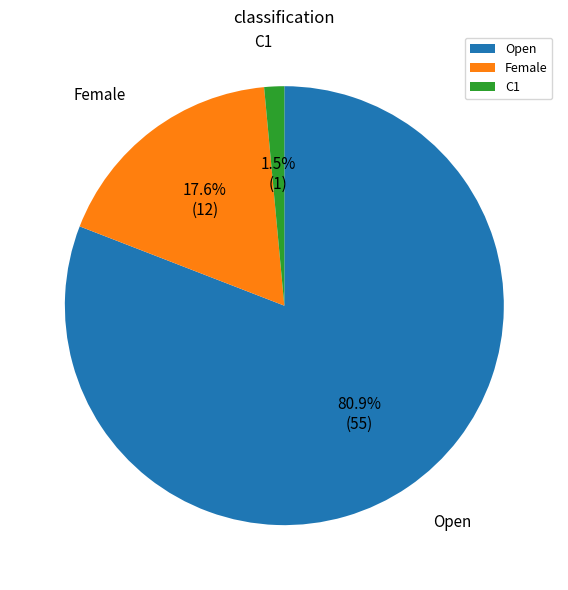

To the nearest percent, what is the difference between the largest and smallest slice percentages?

79%